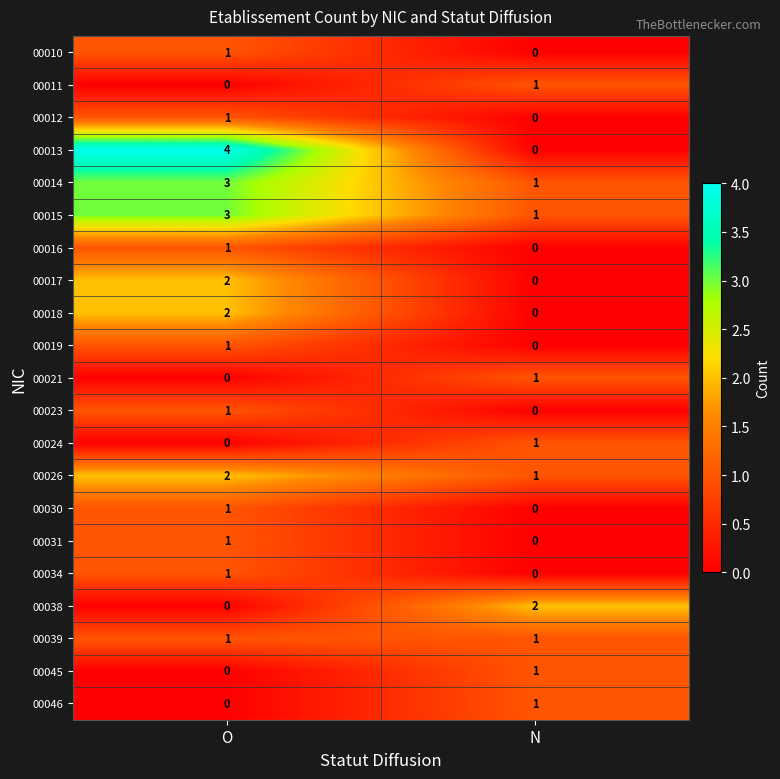

Is it true that 00017 equals -1 at N?

False